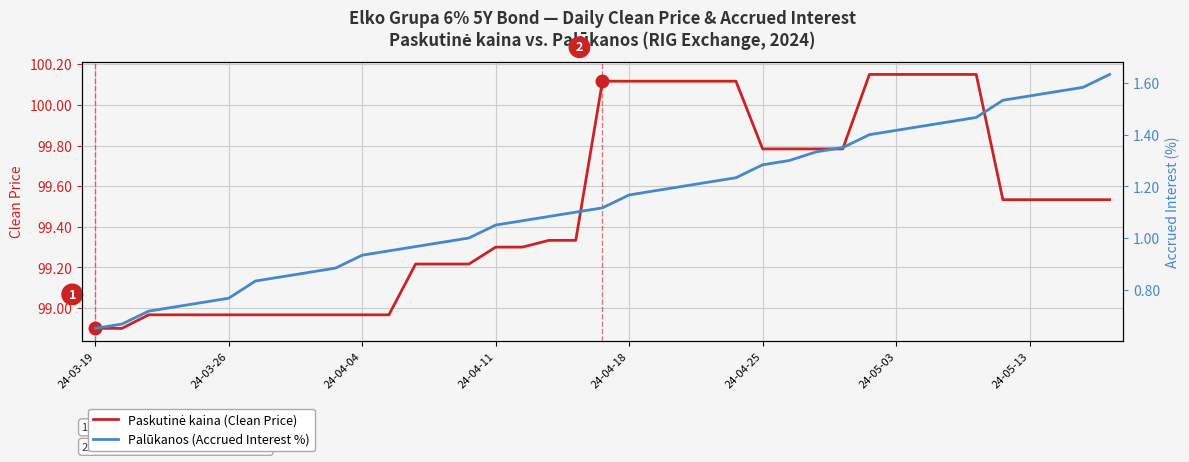

What is the sum of all Paskutinė kaina (Clean Price) values?

3880.6